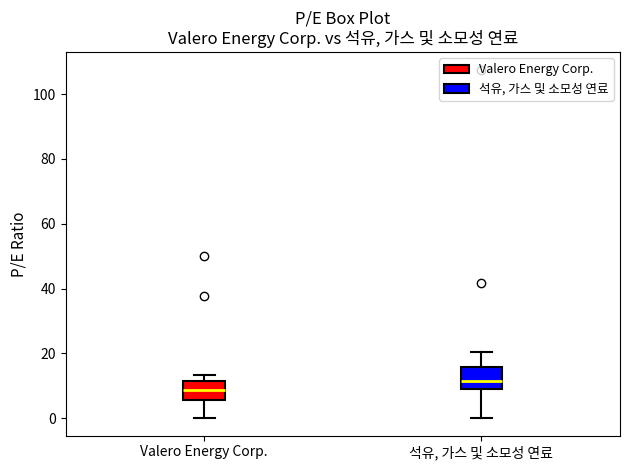

Reading left to right, transcribe this box plot: for each box, give where its median line is, the range the box spans, and where its two whiskers end, as read against the y-axis. The values are not printed on the chart, so give them approximately, as read against the axis.

Valero Energy Corp.: median 8, box 6 to 12, whiskers 0 to 14
석유, 가스 및 소모성 연료: median 12, box 10 to 16, whiskers 0 to 20